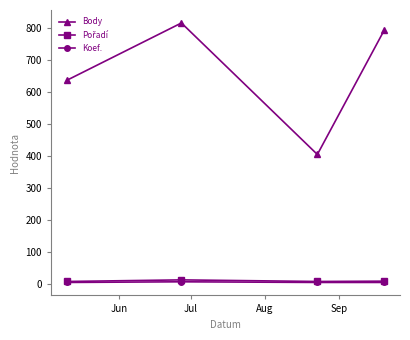

Which series has the largest range (max minus min)?

Body